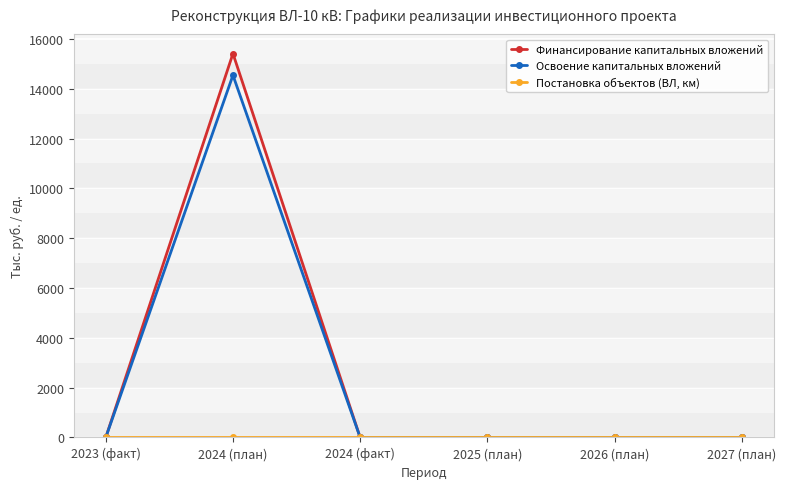

What is the label of the 1st point from the right?

2027 (план)